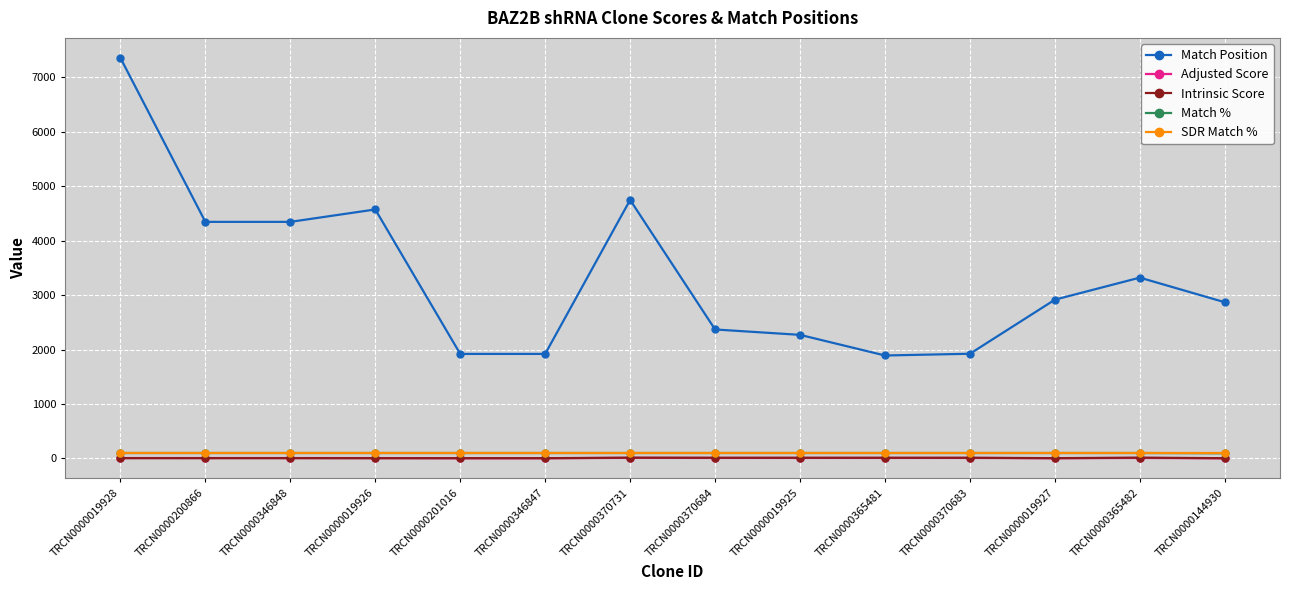

What is the difference between the highest and lowest values at TRCN0000200866?

4339.4